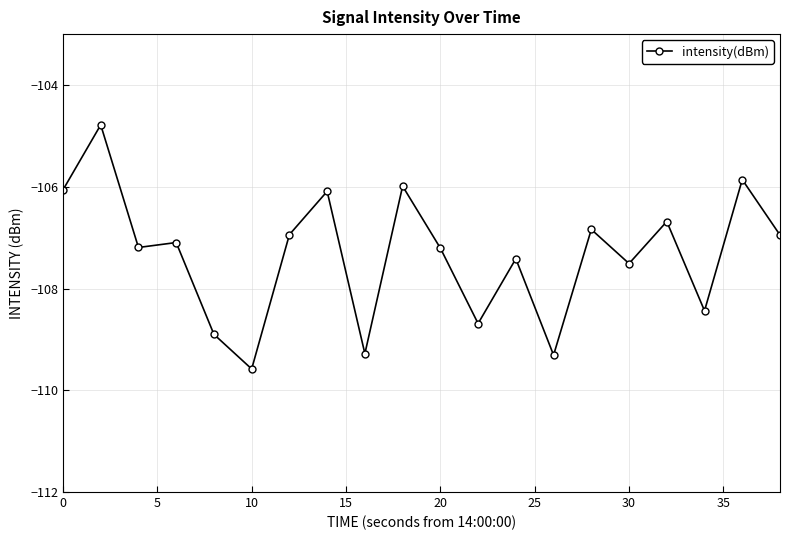

What is the average value?

-107.3